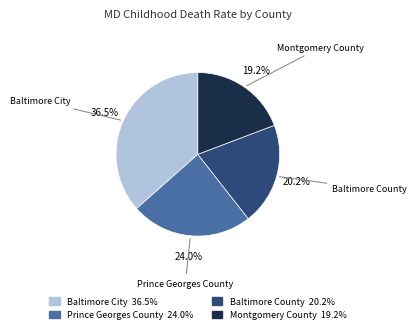

What is the smallest slice in the pie chart?

Montgomery County